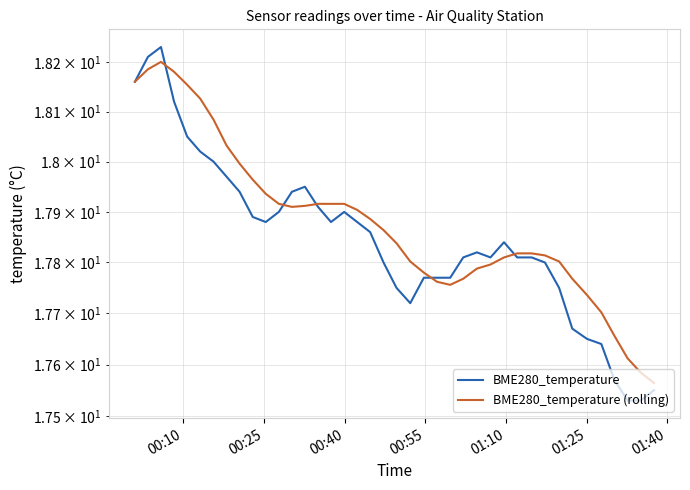

After their last crossing, which series has the higher values: BME280_temperature or BME280_temperature (rolling)?

BME280_temperature (rolling)